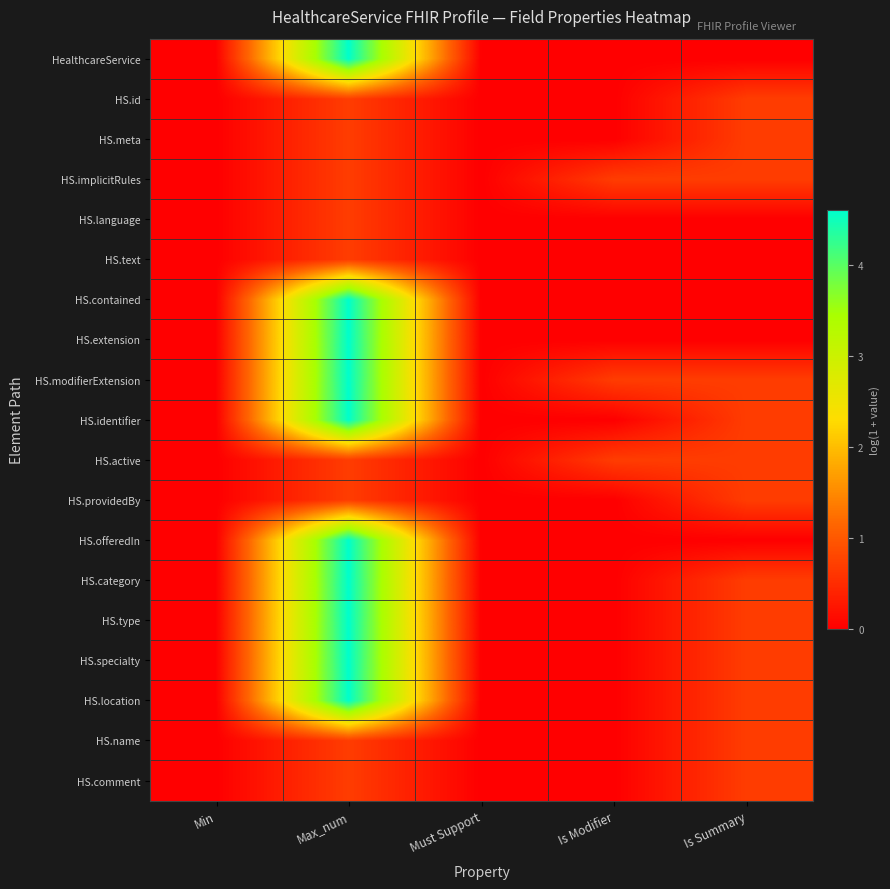

Reading left to right, what are all the values shown in this chart?

HealthcareService: Min=0.0	Max_num=4.6	Must Support=0.0	Is Modifier=0.0	Is Summary=0.0
HS.id: Min=0.0	Max_num=0.7	Must Support=0.0	Is Modifier=0.0	Is Summary=0.7
HS.meta: Min=0.0	Max_num=0.7	Must Support=0.0	Is Modifier=0.0	Is Summary=0.7
HS.implicitRules: Min=0.0	Max_num=0.7	Must Support=0.0	Is Modifier=0.7	Is Summary=0.7
HS.language: Min=0.0	Max_num=0.7	Must Support=0.0	Is Modifier=0.0	Is Summary=0.0
HS.text: Min=0.0	Max_num=0.7	Must Support=0.0	Is Modifier=0.0	Is Summary=0.0
HS.contained: Min=0.0	Max_num=4.6	Must Support=0.0	Is Modifier=0.0	Is Summary=0.0
HS.extension: Min=0.0	Max_num=4.6	Must Support=0.0	Is Modifier=0.0	Is Summary=0.0
HS.modifierExtension: Min=0.0	Max_num=4.6	Must Support=0.0	Is Modifier=0.7	Is Summary=0.7
HS.identifier: Min=0.0	Max_num=4.6	Must Support=0.0	Is Modifier=0.0	Is Summary=0.7
HS.active: Min=0.0	Max_num=0.7	Must Support=0.0	Is Modifier=0.7	Is Summary=0.7
HS.providedBy: Min=0.0	Max_num=0.7	Must Support=0.0	Is Modifier=0.0	Is Summary=0.7
HS.offeredIn: Min=0.0	Max_num=4.6	Must Support=0.0	Is Modifier=0.0	Is Summary=0.0
HS.category: Min=0.0	Max_num=4.6	Must Support=0.0	Is Modifier=0.0	Is Summary=0.7
HS.type: Min=0.0	Max_num=4.6	Must Support=0.0	Is Modifier=0.0	Is Summary=0.7
HS.specialty: Min=0.0	Max_num=4.6	Must Support=0.0	Is Modifier=0.0	Is Summary=0.7
HS.location: Min=0.0	Max_num=4.6	Must Support=0.0	Is Modifier=0.0	Is Summary=0.7
HS.name: Min=0.0	Max_num=0.7	Must Support=0.0	Is Modifier=0.0	Is Summary=0.7
HS.comment: Min=0.0	Max_num=0.7	Must Support=0.0	Is Modifier=0.0	Is Summary=0.7